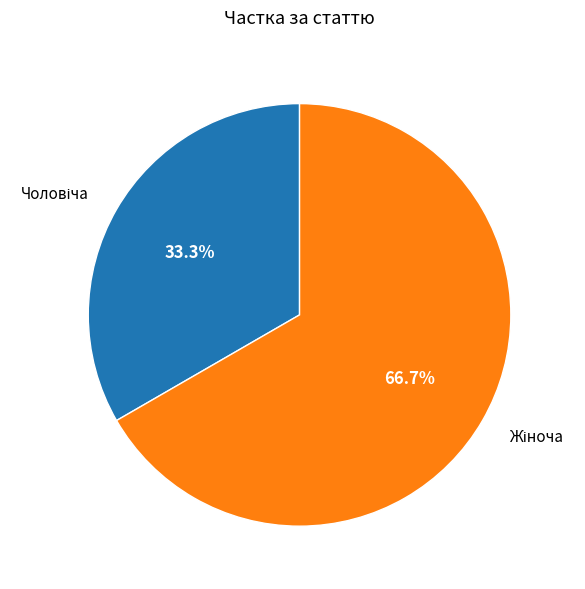

Is there a majority slice in this chart?

Yes